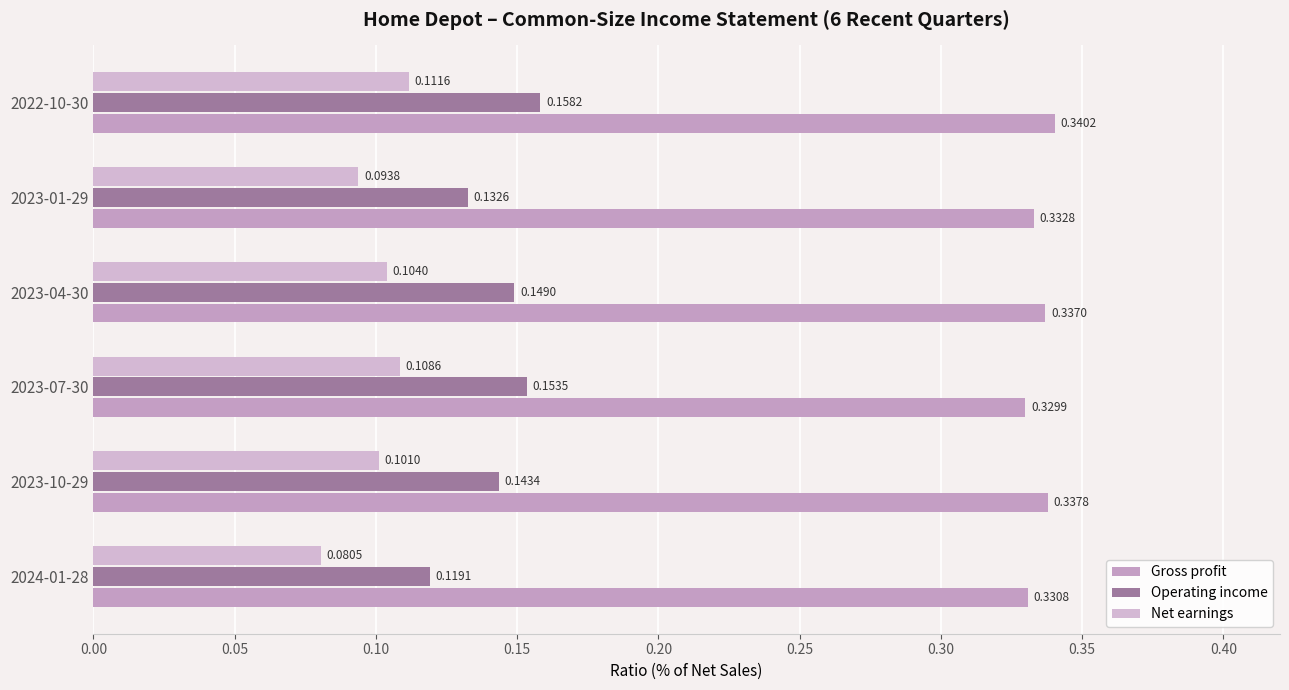

What are all the series names shown in the legend?

Gross profit, Operating income, Net earnings